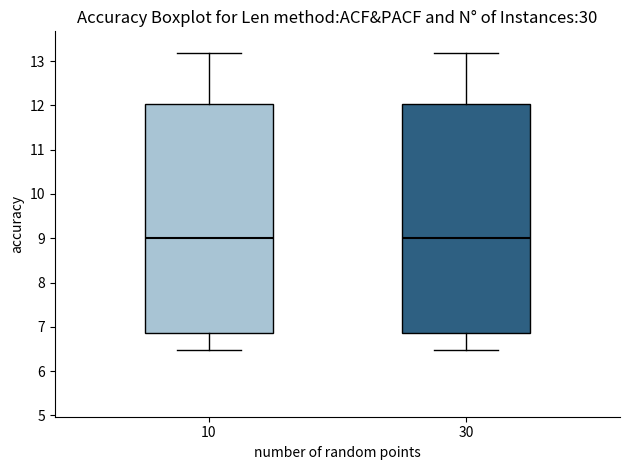

Reading left to right, transcribe this box plot: for each box, give where its median line is, the range the box spans, and where its two whiskers end, as read against the y-axis. The values are not printed on the chart, so give them approximately, as read against the axis.

10: median 9.0, box 6.9 to 12.0, whiskers 6.5 to 13.2
30: median 9.0, box 6.9 to 12.0, whiskers 6.5 to 13.2